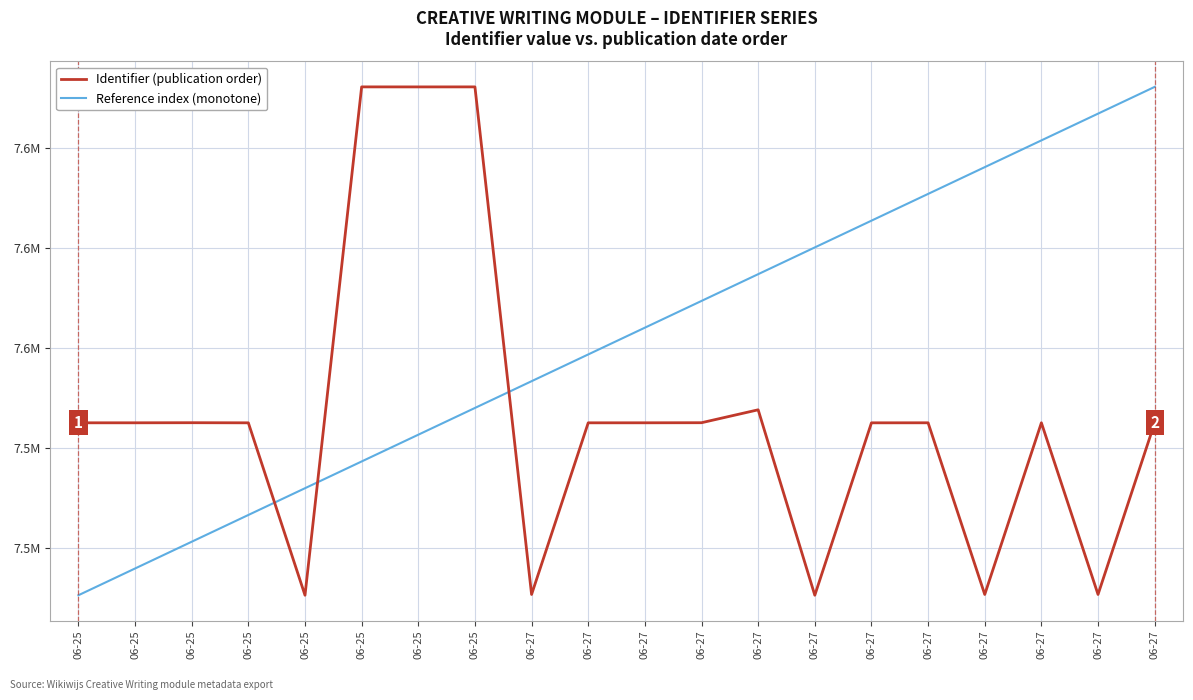

What is the maximum value for Identifier (publication order)?

7612274